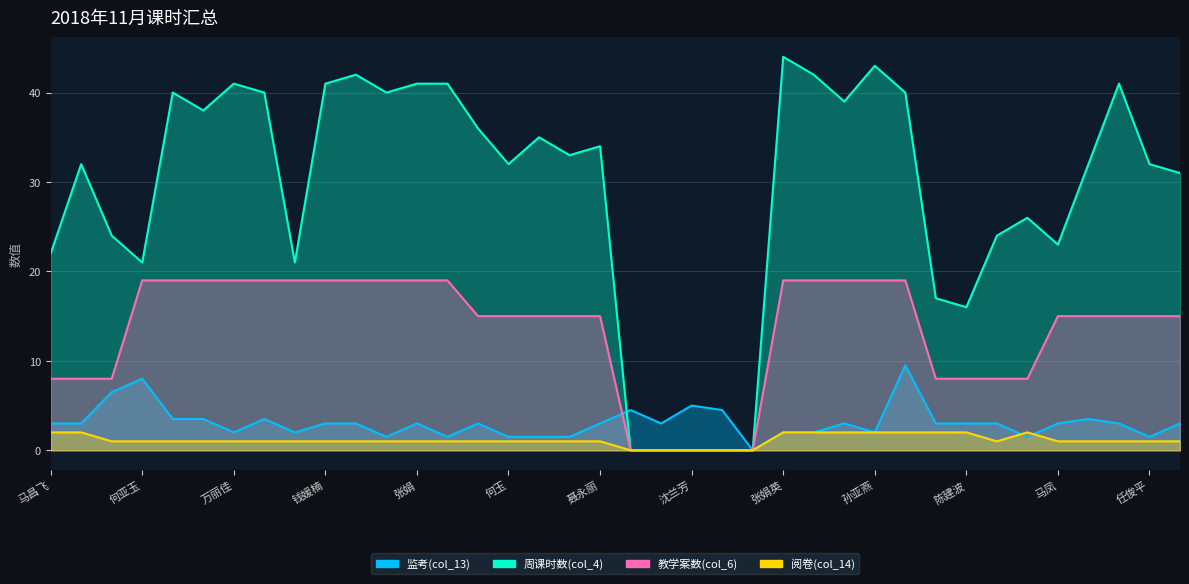

Where is the first local minimum for 周课时数(col_4)?

何亚玉